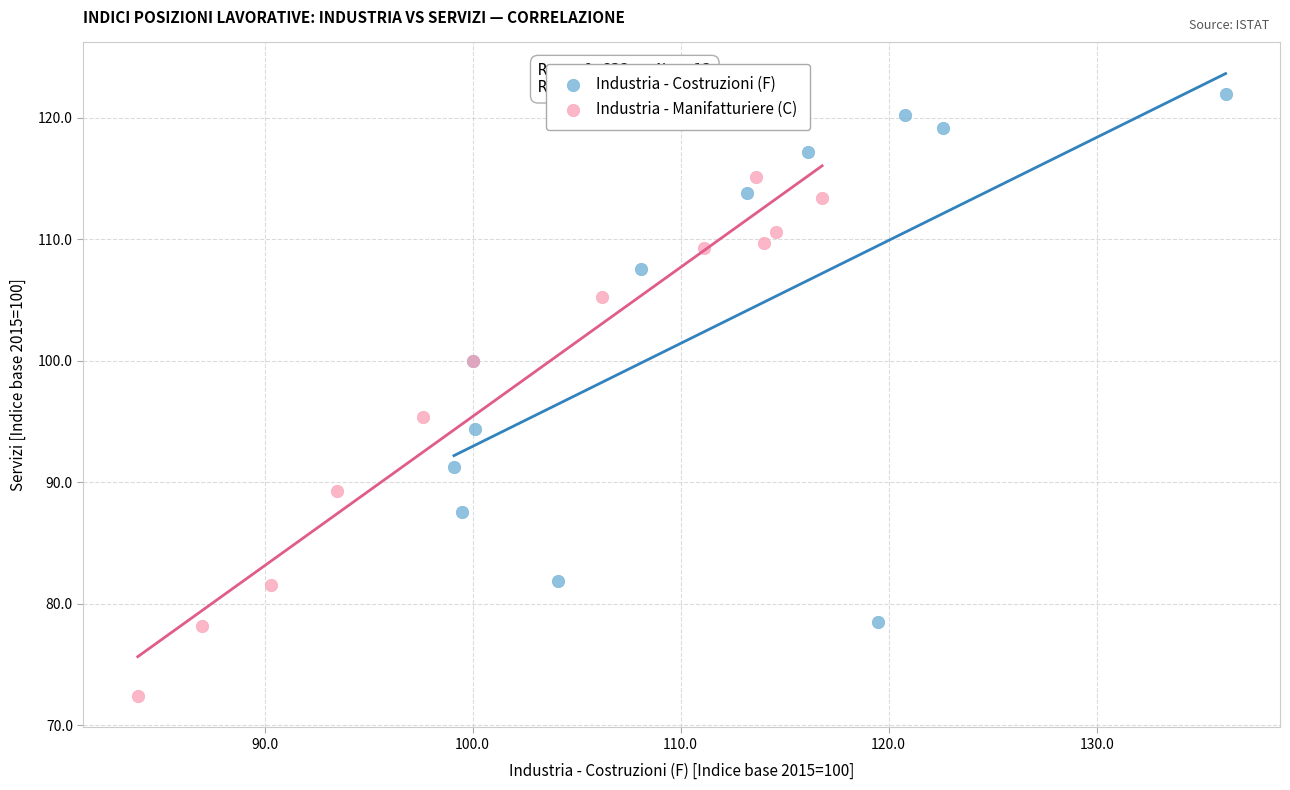

Which series has the largest Y range (max minus min)?

Industria - Costruzioni (F)